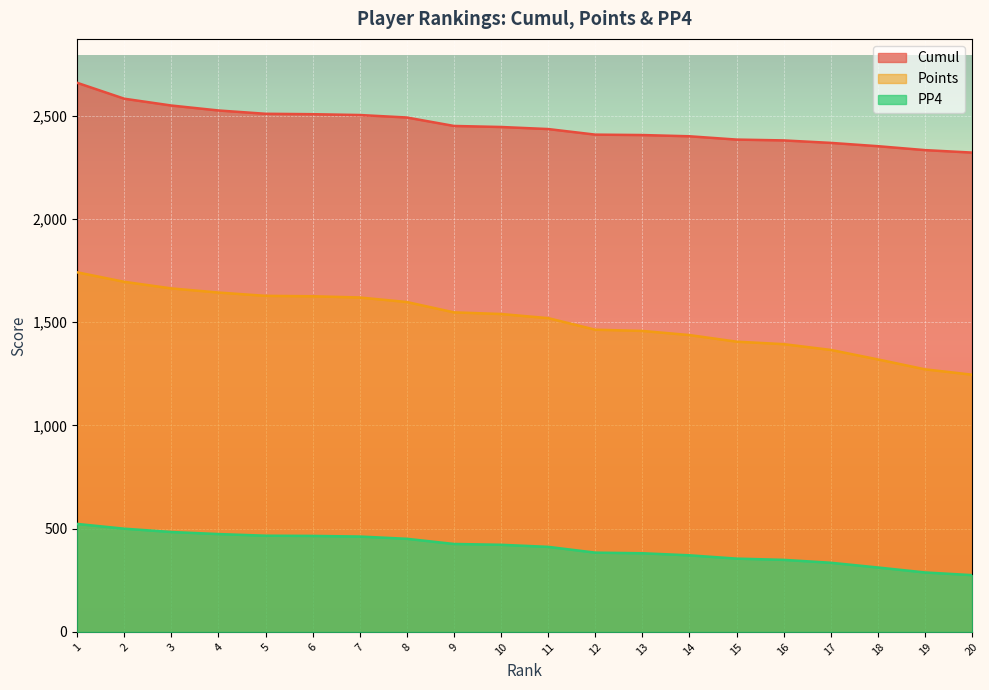

The Points series shows 1114 at 8. True or false?

False